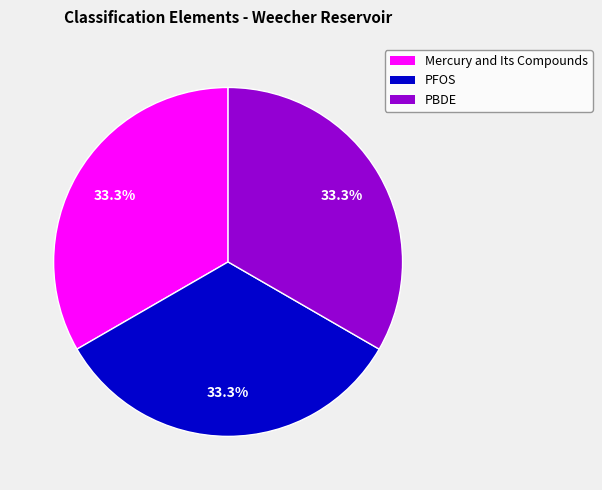

Is there a majority slice in this chart?

No